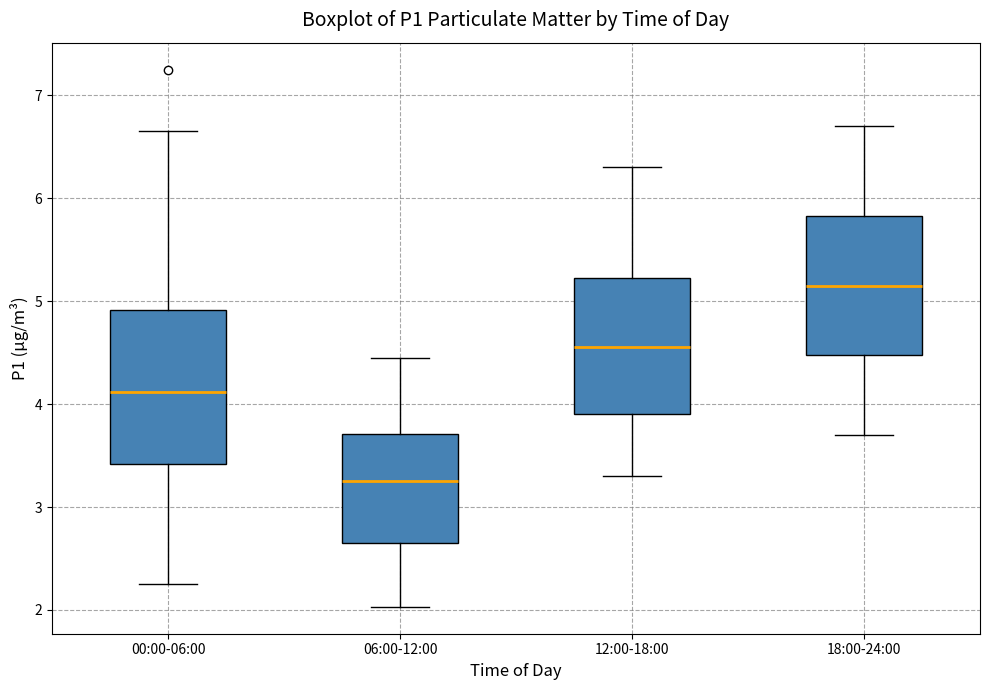

Where is the lower edge of the box for 18:00-24:00 on the y-axis? The values are not printed on the chart, so give them approximately, as read against the axis.

4.5